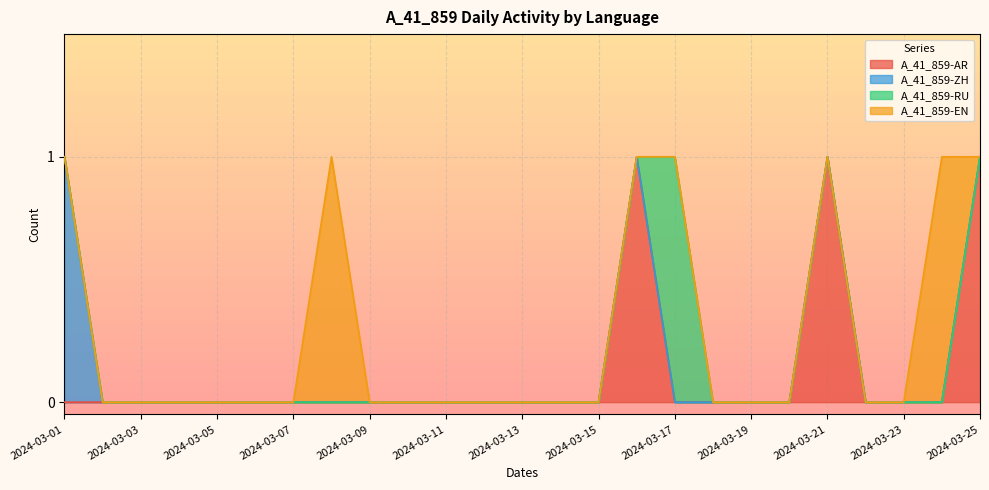

True or false: A_41_859-EN and A_41_859-RU cross at least once.

False